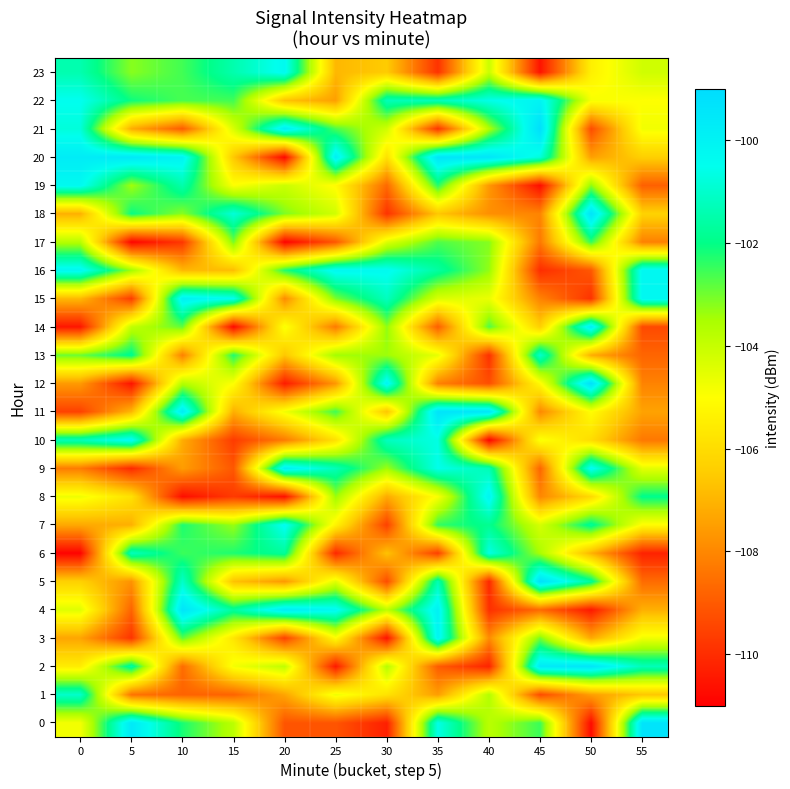

What is the minimum value shown in the chart?

-110.9